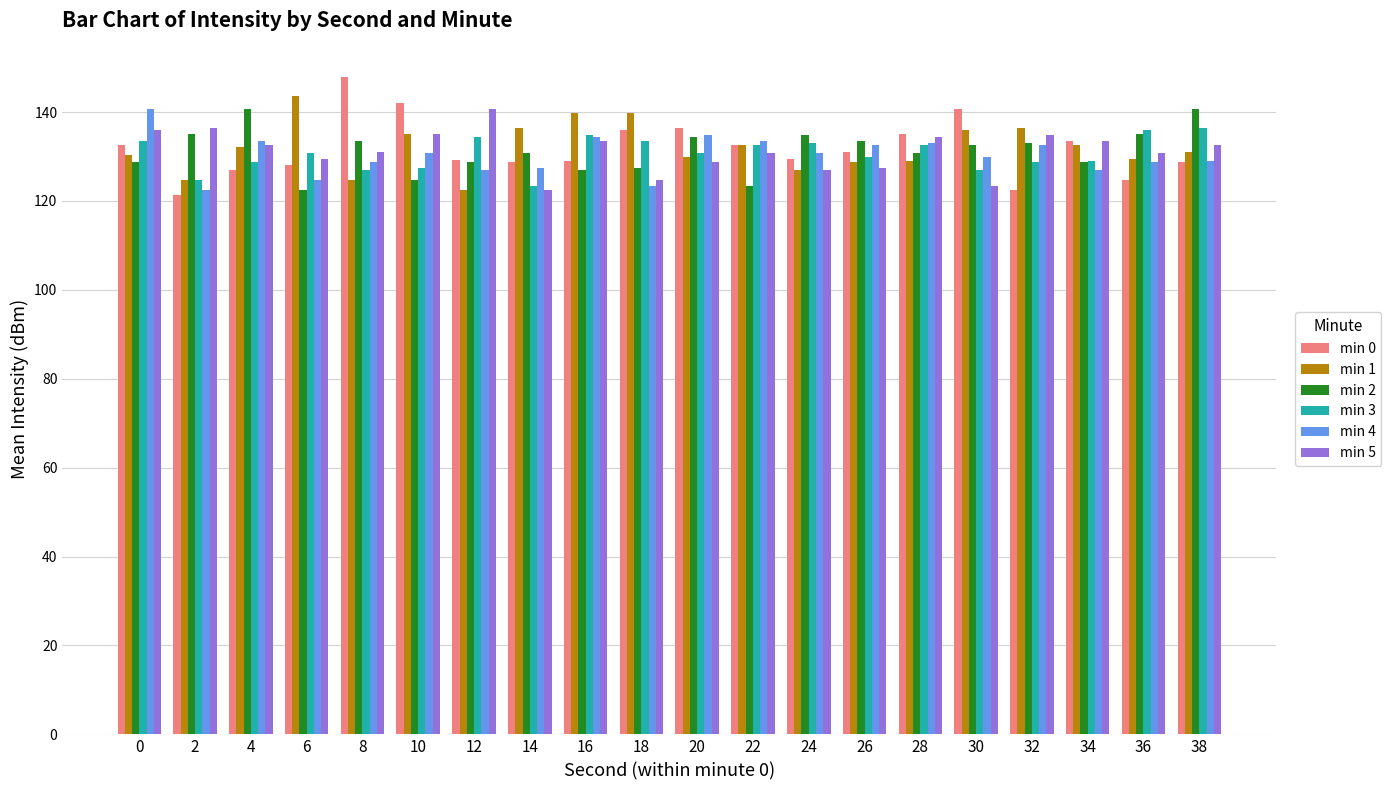

Is the value of min 2 at 18 greater than the value of min 3 at 6?

No